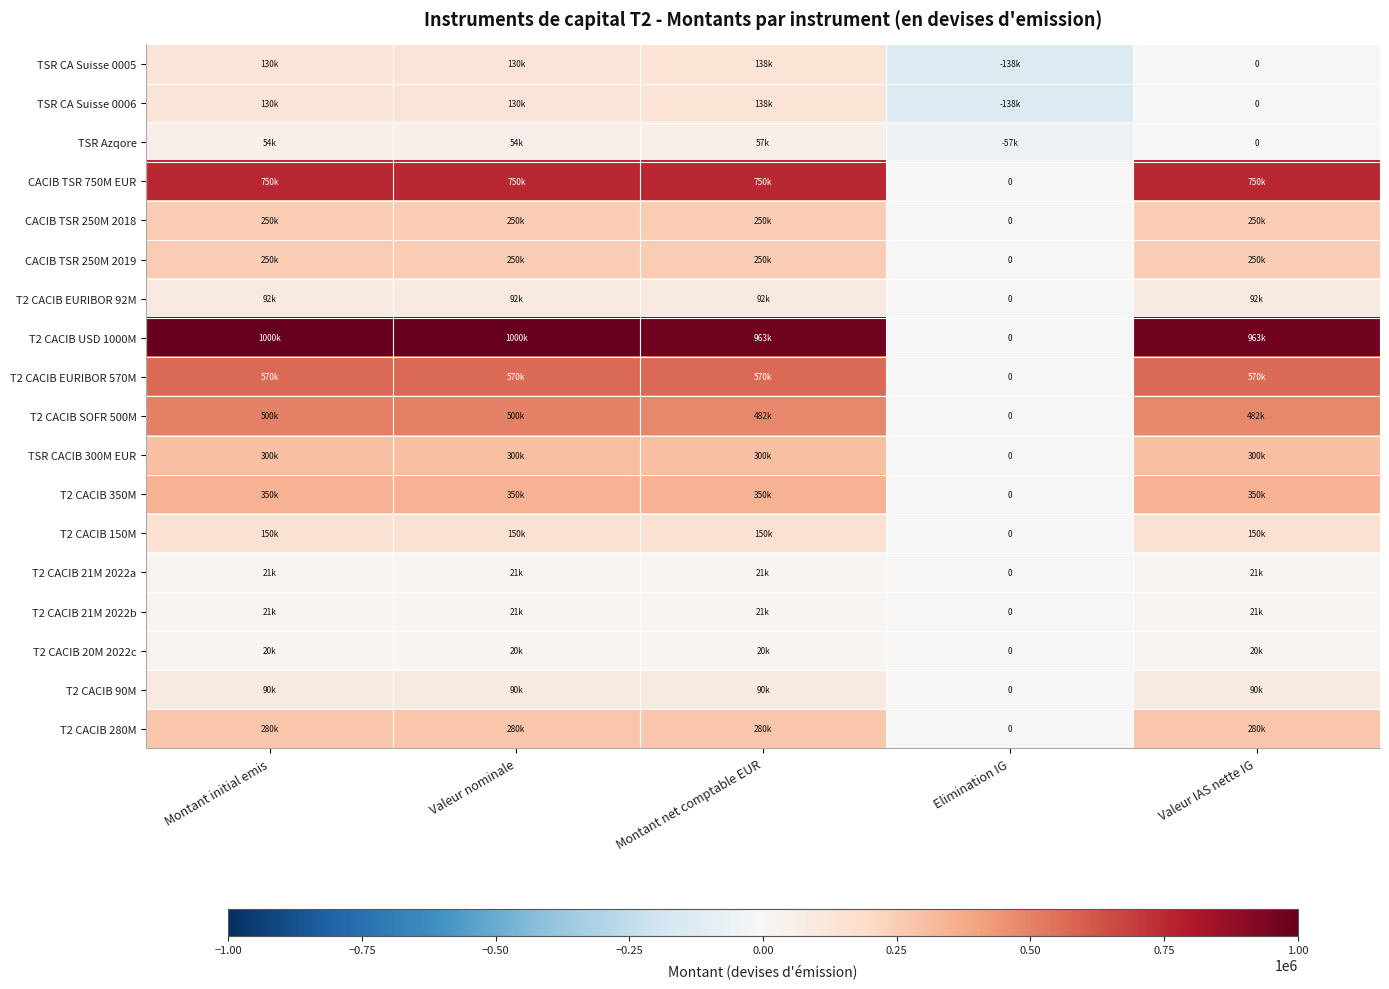

The TSR Azqore series shows 0.0 at Valeur IAS nette IG. True or false?

True